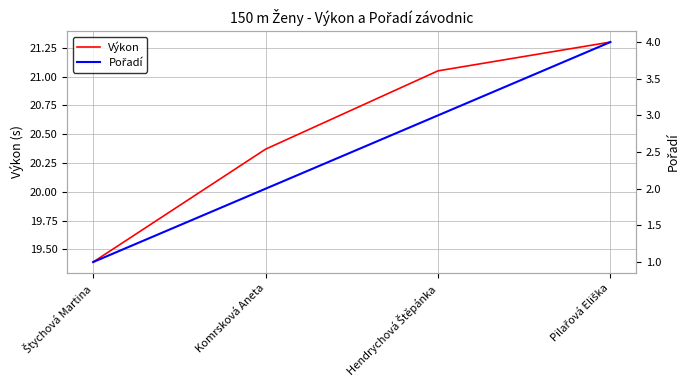

What is the maximum value shown in the chart?

21.3